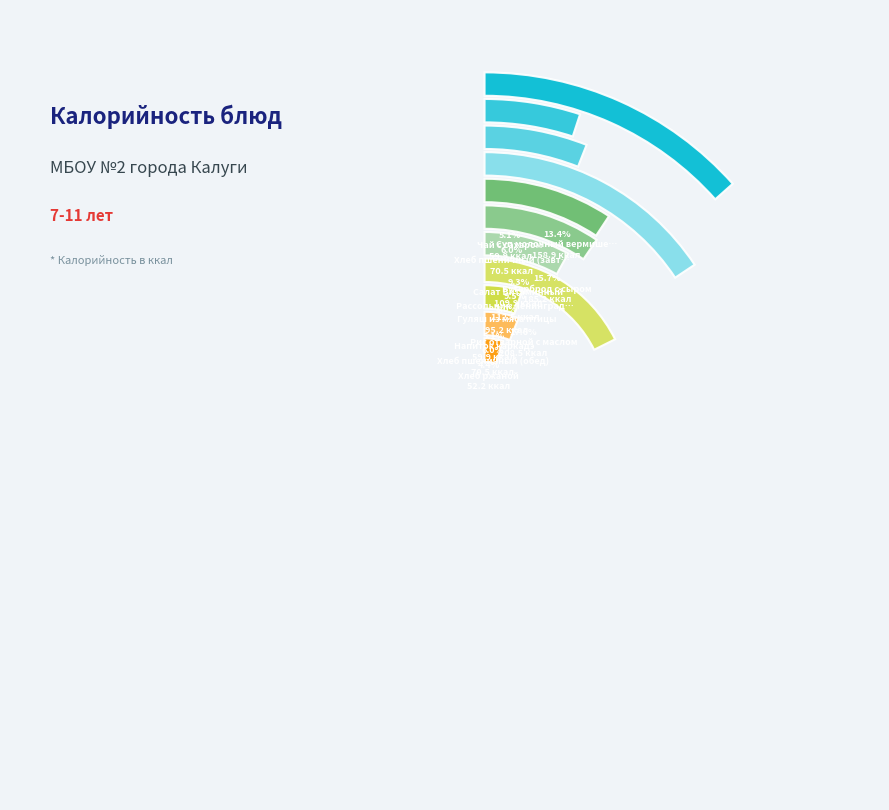

To the nearest percent, what is the difference between the largest and smallest slice percentages?

13%